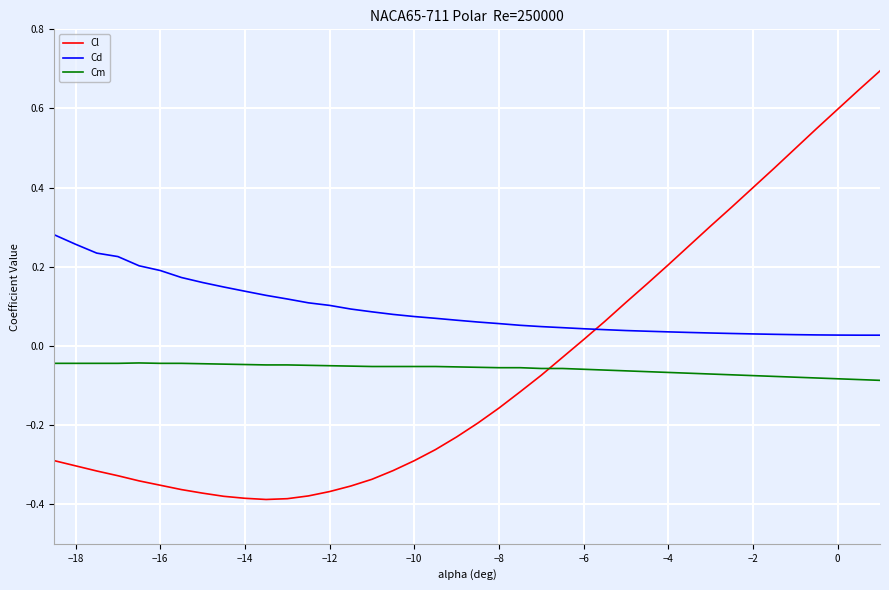

Which series has the widest spread of values?

Cl